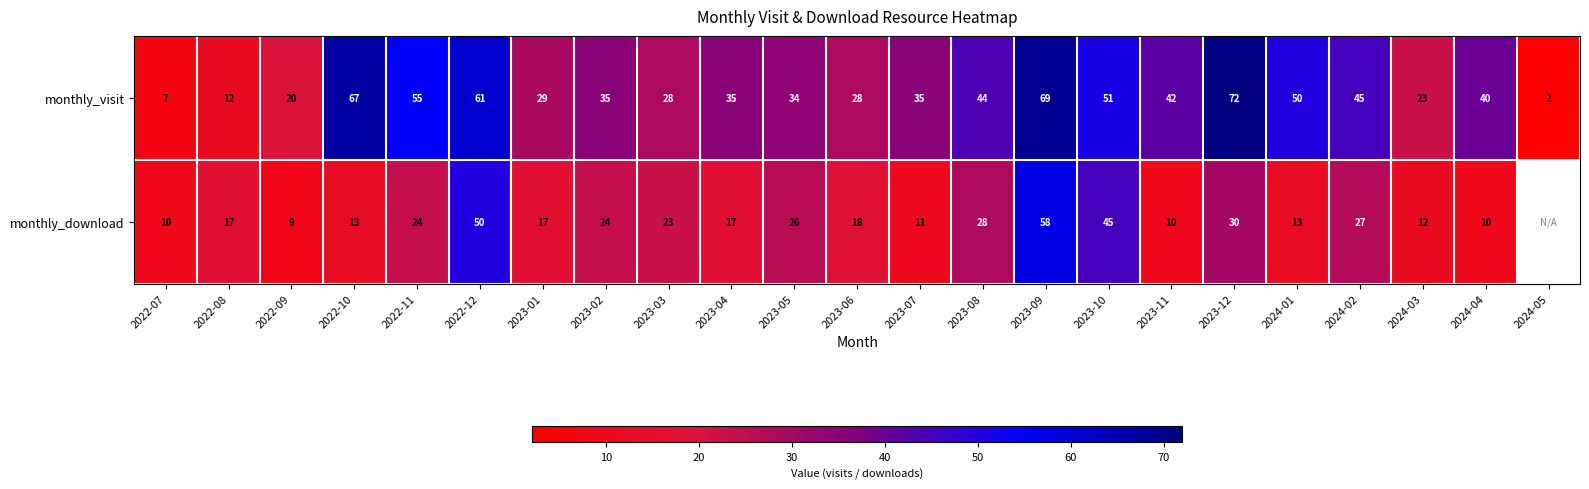

At which category is the sum across all series the highest?

2023-09